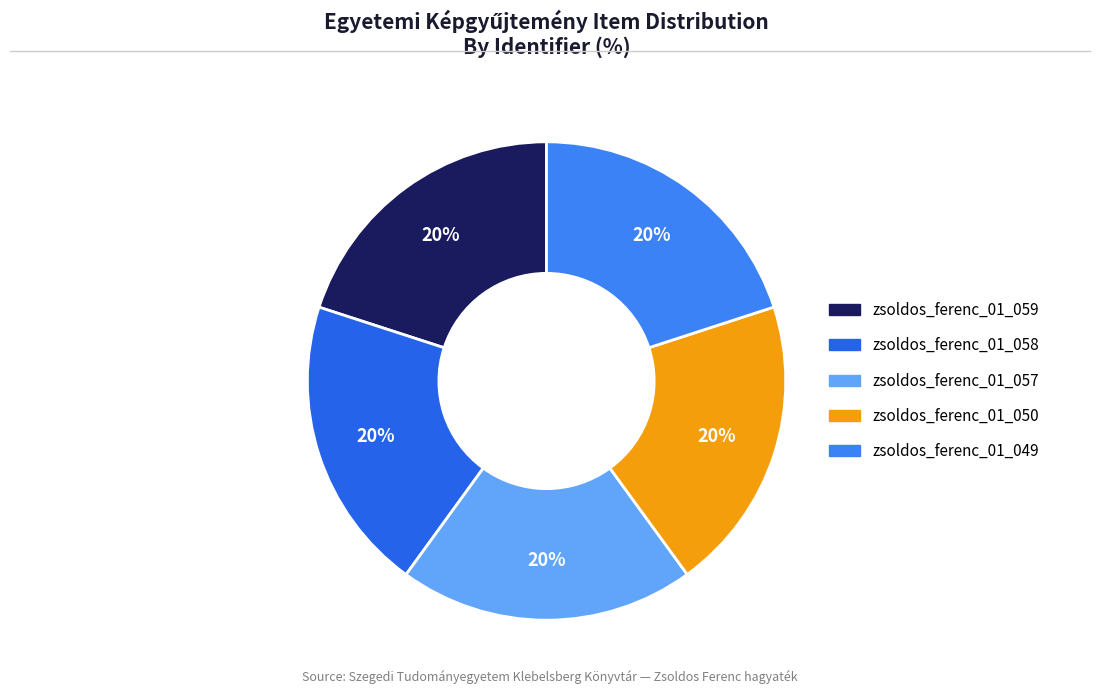

How many segments does this pie chart have?

5